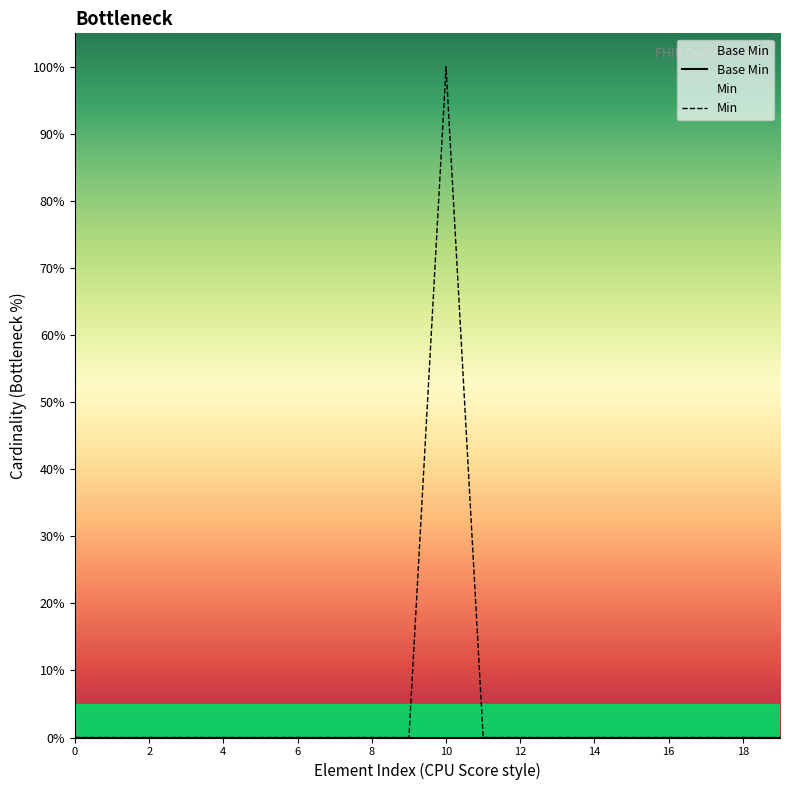

What is the label of the 2nd point from the left?

2